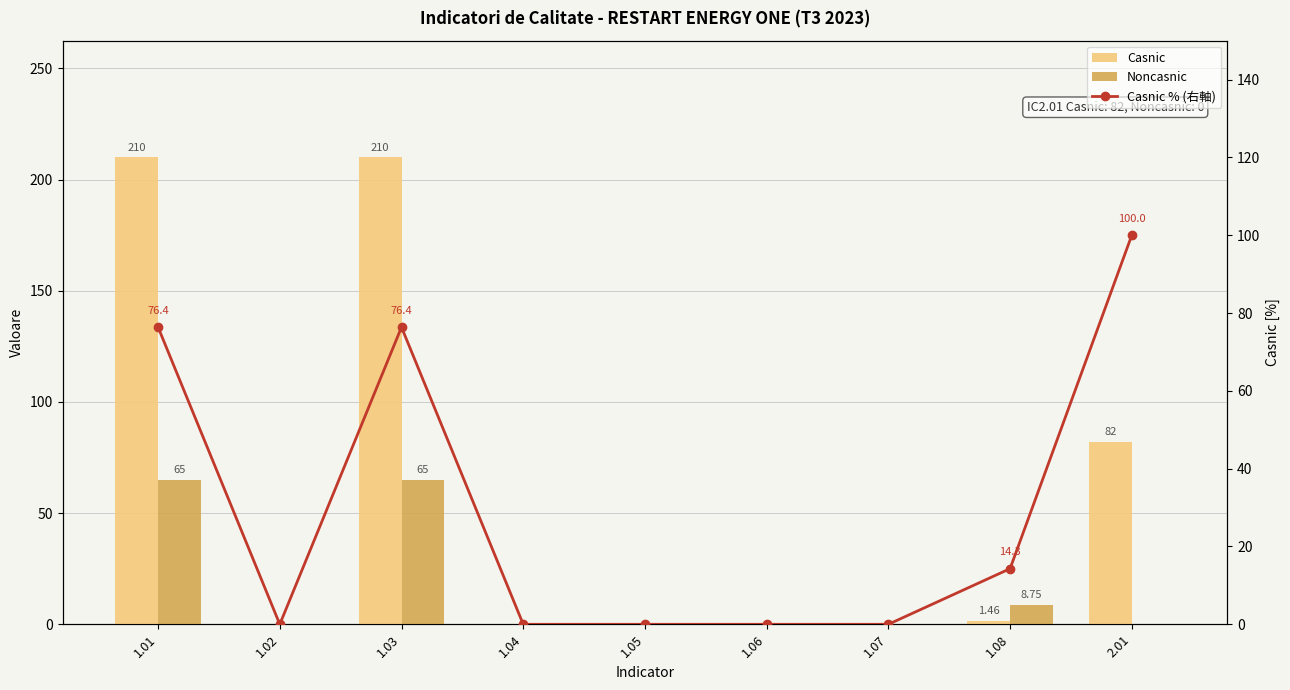

True or false: Noncasnic has a value of 0.0 at 1.04.

True